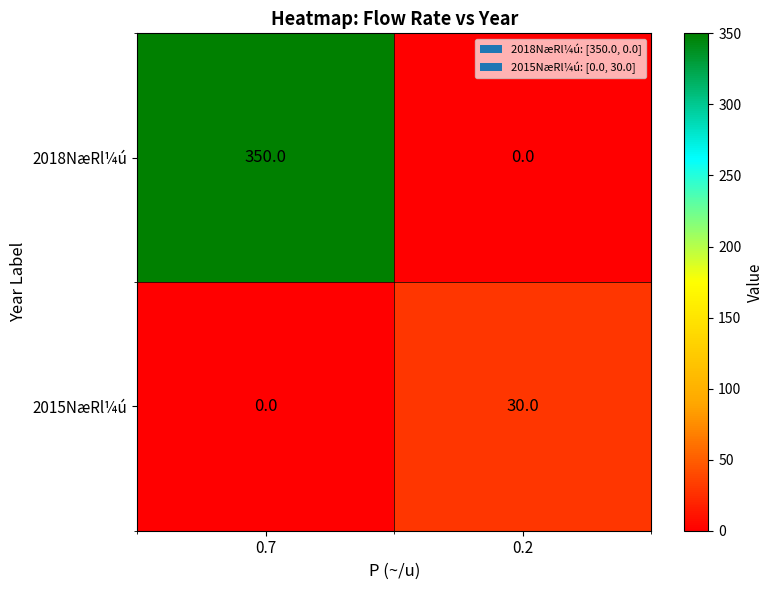

What is the total value across all series at 0.2?

30